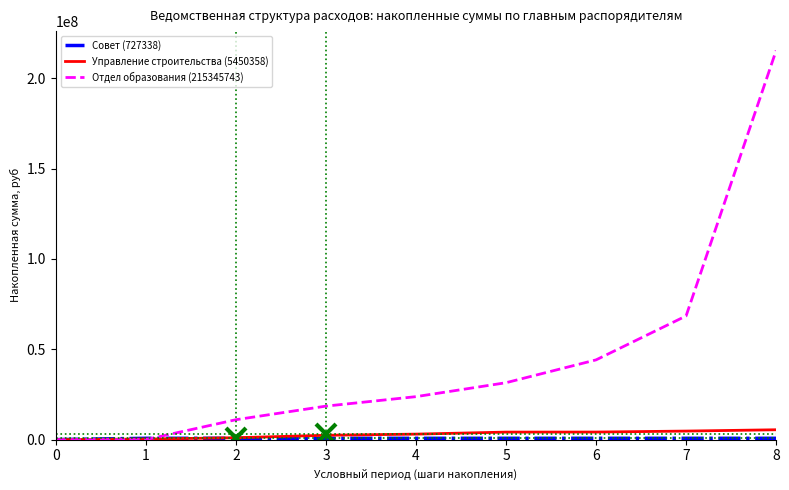

Between 0 and 2, which series saw the biggest shift?

Отдел образования (215345743)